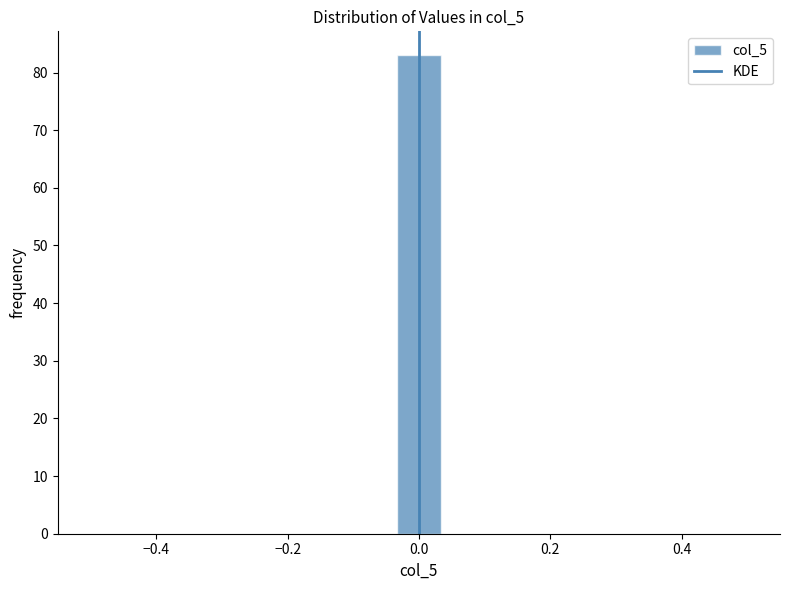

Read against the x-axis, roughly where is the centre of the tallest bar?

0.00